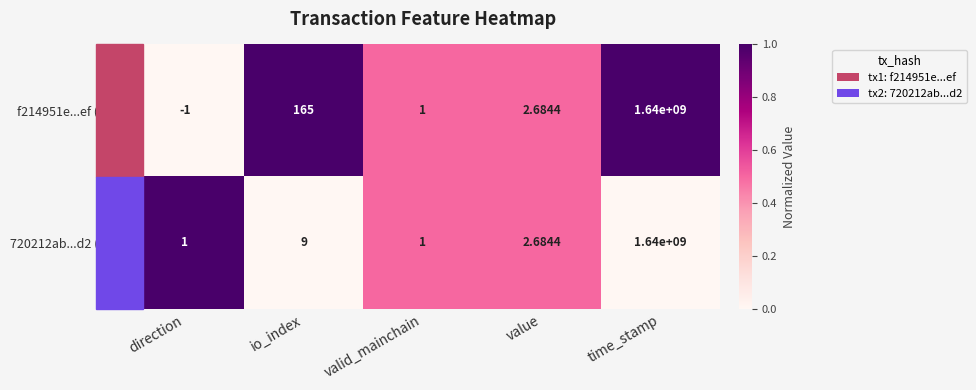

Is the value of f214951e...ef (tx1) at direction greater than the value of 720212ab...d2 (tx2) at valid_mainchain?

No